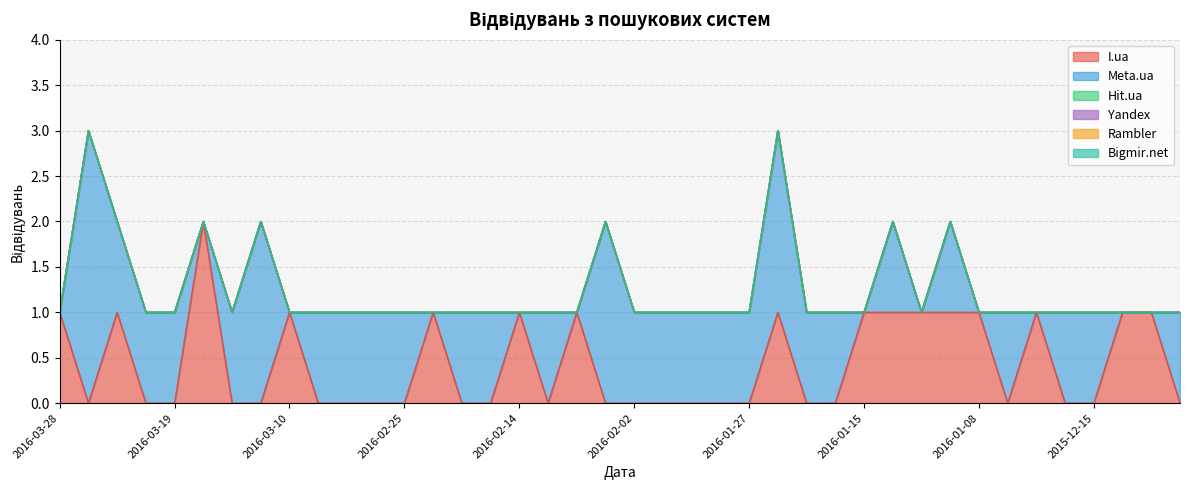

What is the total value across all series at 2015-12-10?

1